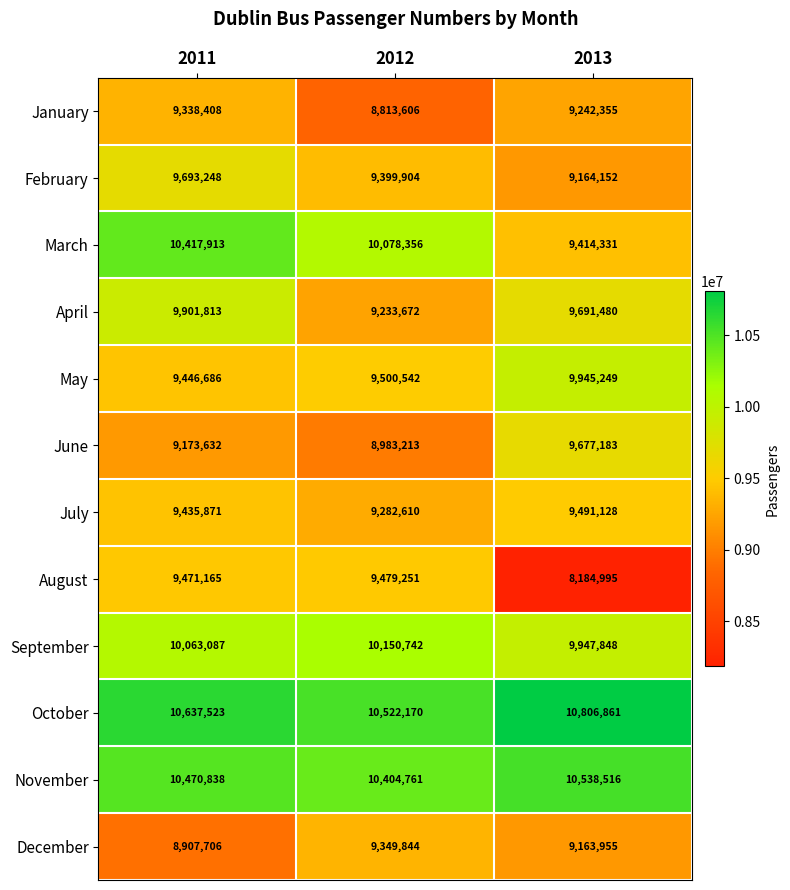

Between 2011 and 2013, which series saw the biggest shift?

August